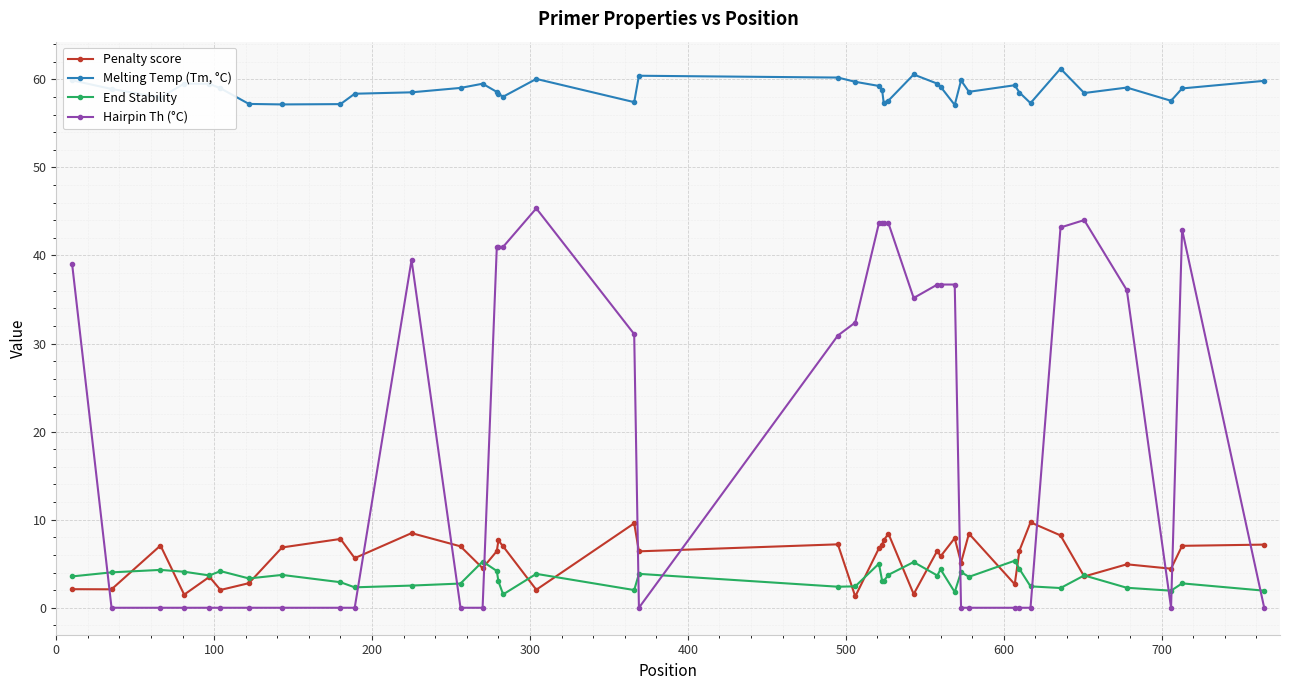

What is the greatest value displayed?

61.2